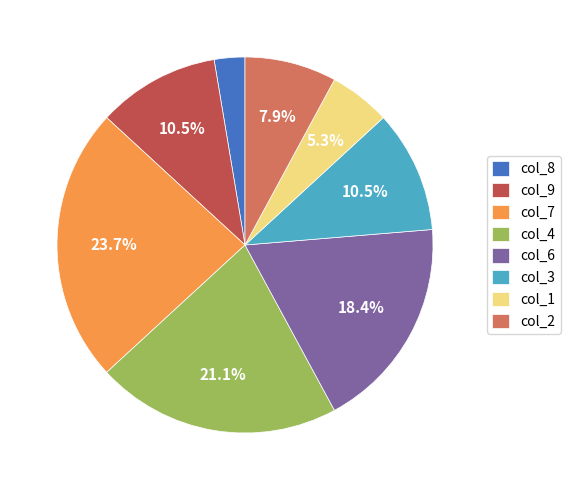

Which category has the smallest portion of the pie?

col_8